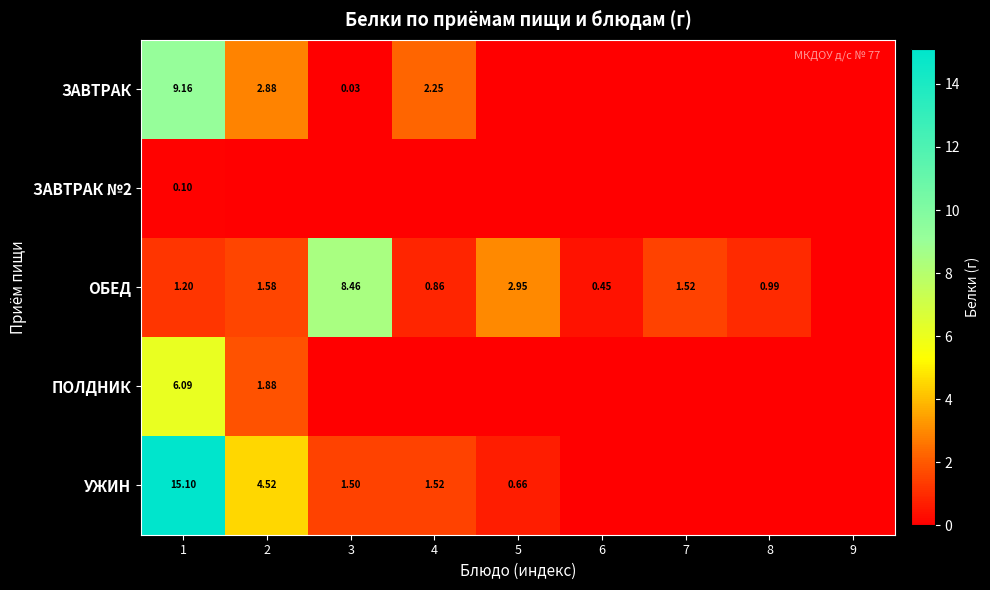

How many data points does each series have?

9